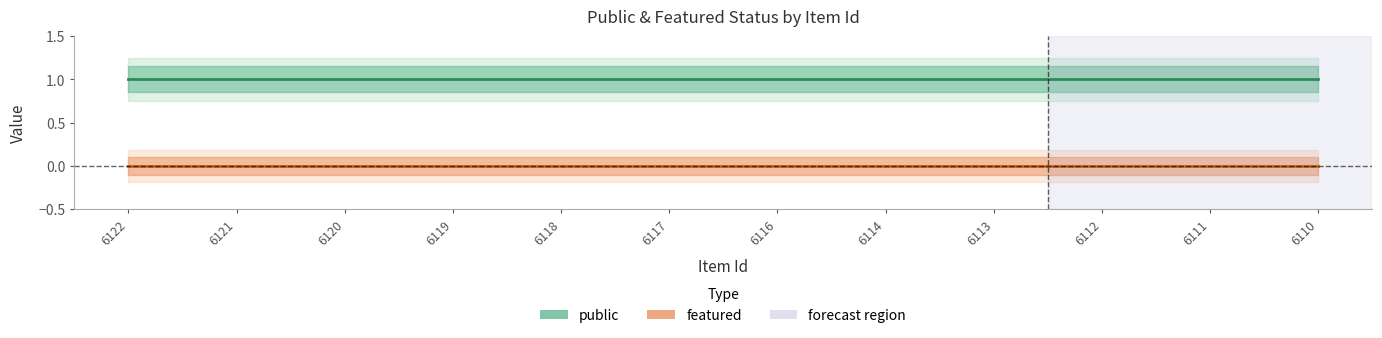

Which has a higher value, 6116 or 6120?

6116